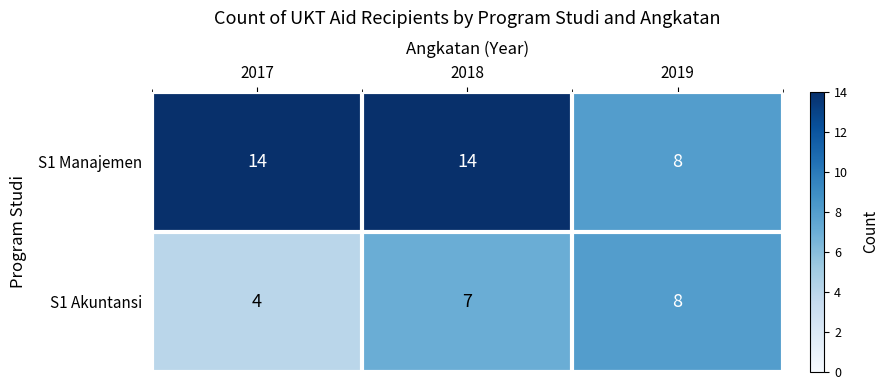

What is the sum of all S1 Akuntansi values?

19